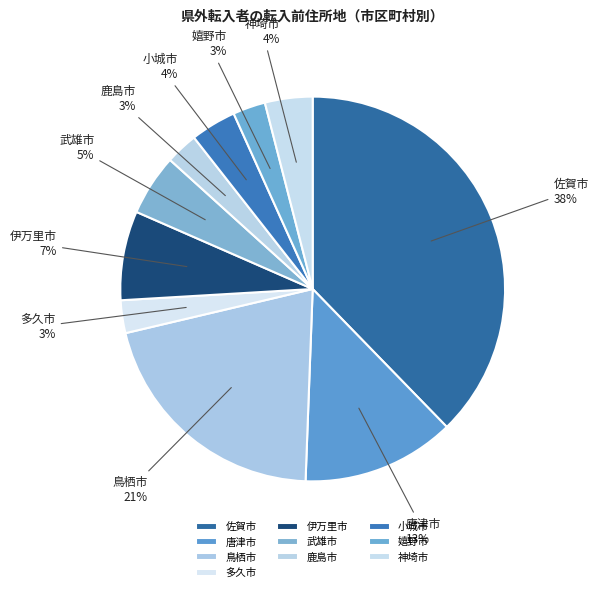

Do 佐賀市 and 嬉野市 together represent more than half of the pie?

No